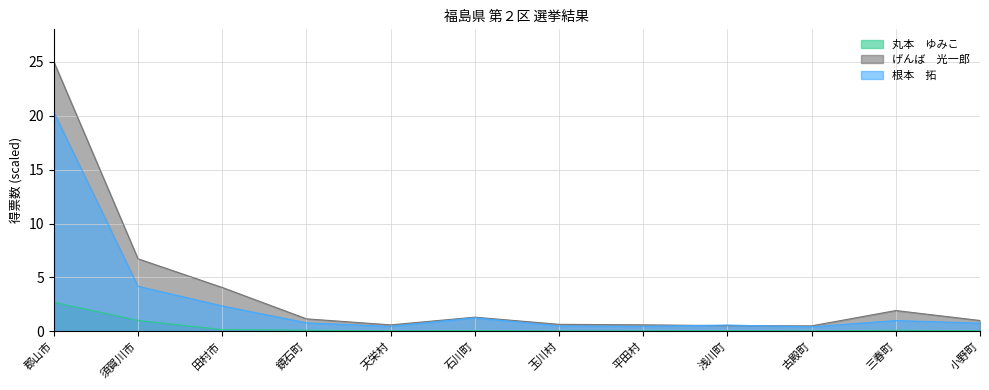

At which category does 丸本　ゆみこ reach its first local peak?

石川町